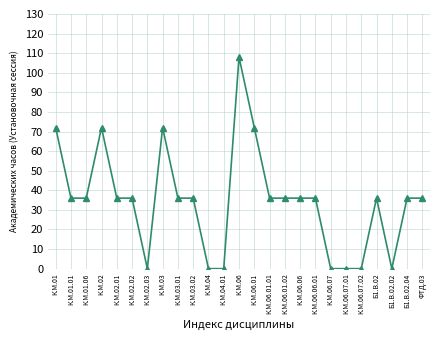

Count the number of data series in this chart.

1